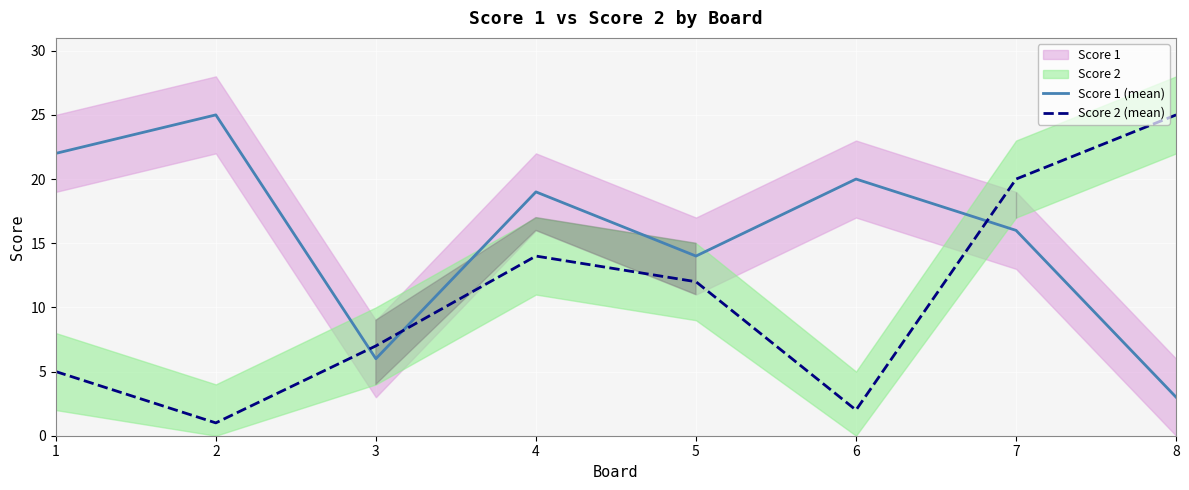

True or false: Score 1 (mean) has a value of 20 at 6.

True